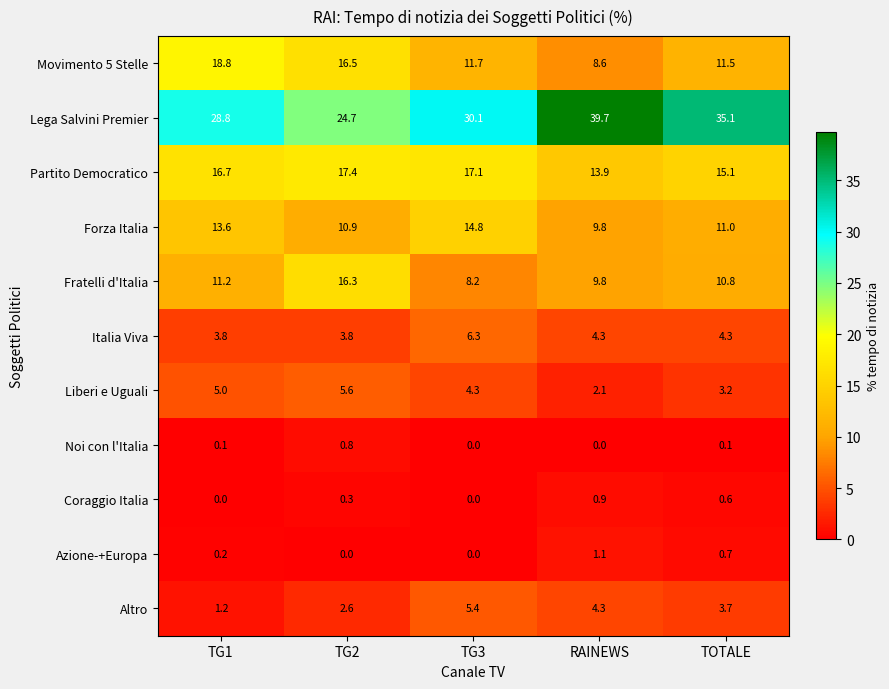

Between TG3 and RAINEWS, which series saw the biggest shift?

Lega Salvini Premier